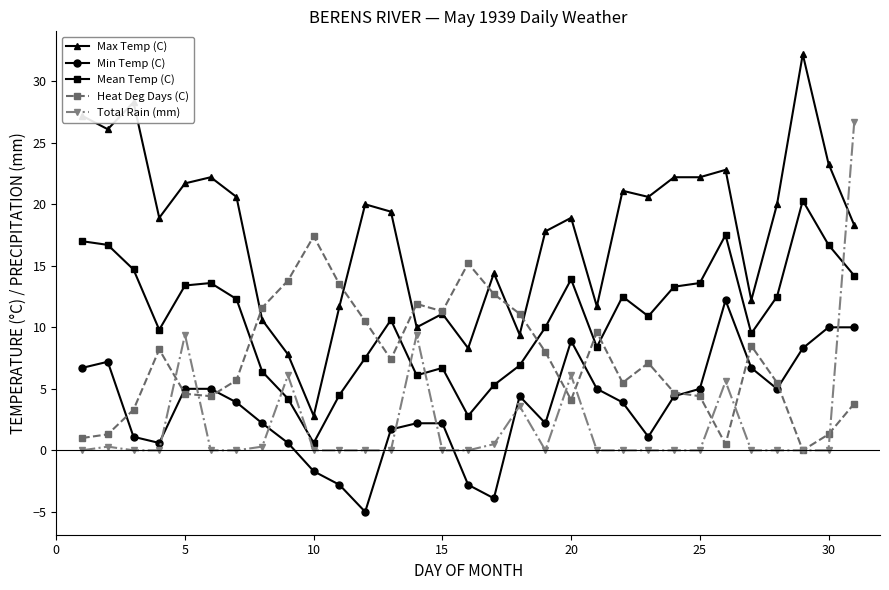

Rank the series by their maximum value, from highest to lowest.

Max Temp (C), Total Rain (mm), Mean Temp (C), Heat Deg Days (C), Min Temp (C)